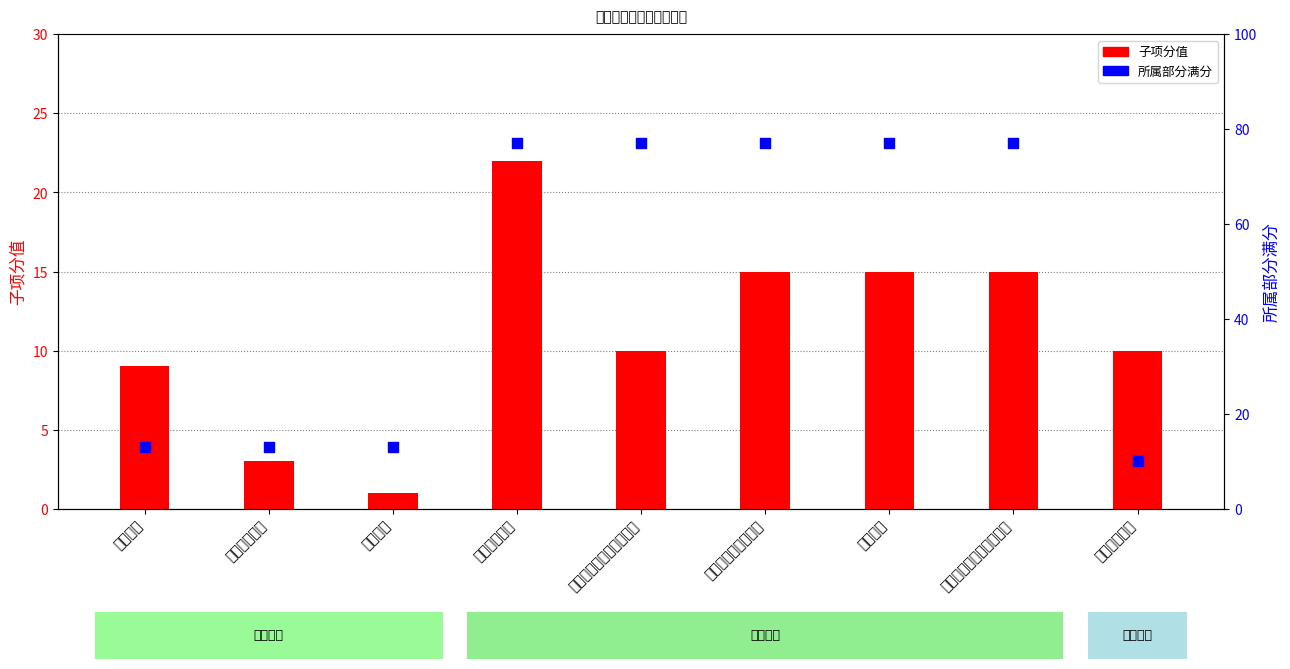

Which series reaches the maximum Y coordinate?

所属部分满分